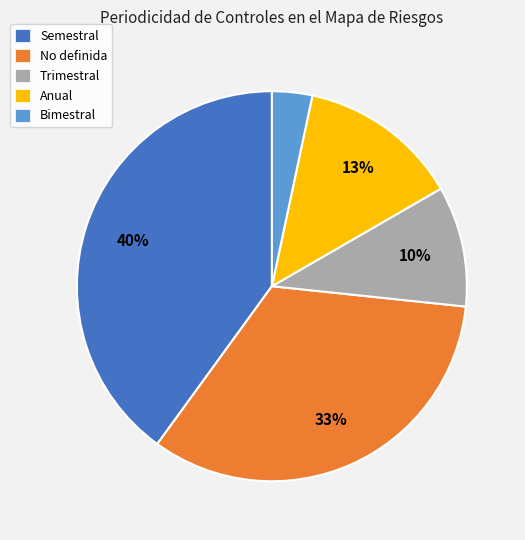

Approximately how many times larger is the value at No definida compared to Anual?

2.5